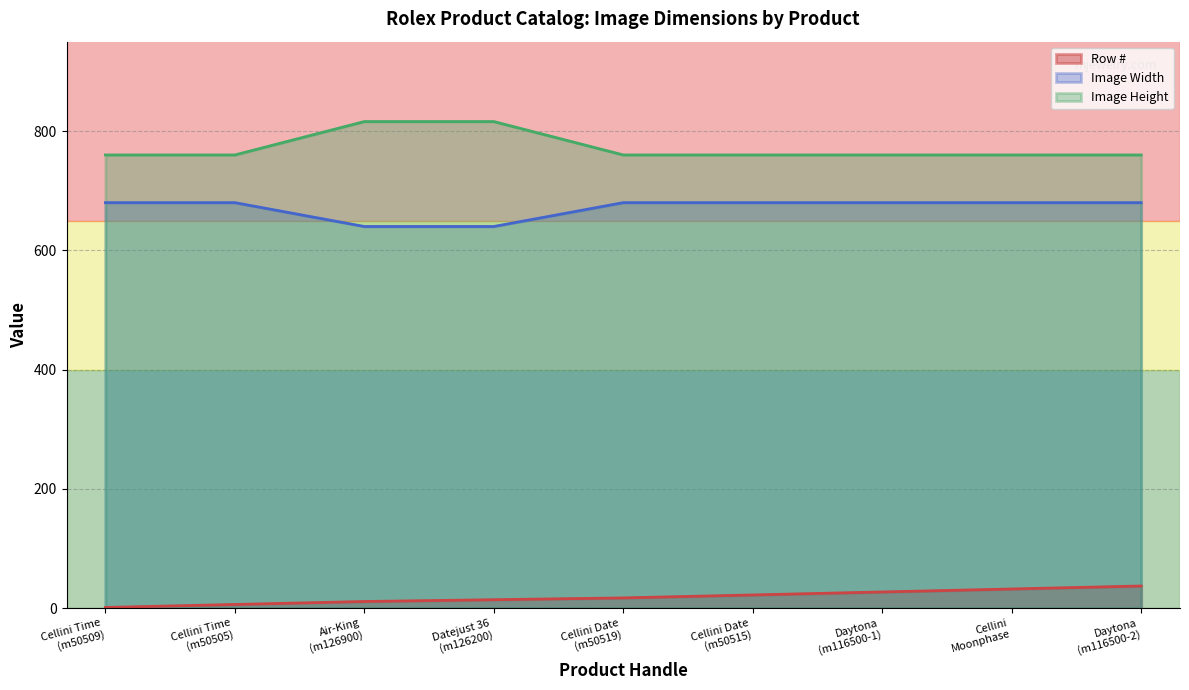

Which series has the largest total across all categories?

Image Height